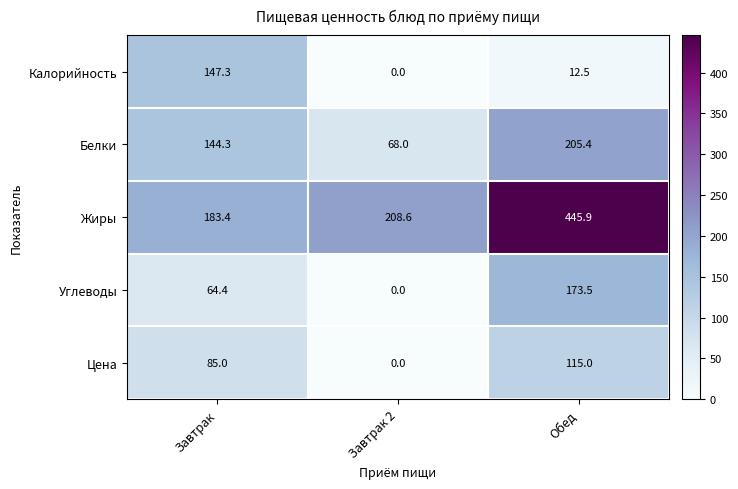

Reading left to right, transcribe all the data shown in this chart.

Калорийность: 147.3	0.0	12.5
Белки: 144.3	68.0	205.4
Жиры: 183.4	208.6	445.9
Углеводы: 64.4	0.0	173.5
Цена: 85.0	0.0	115.0